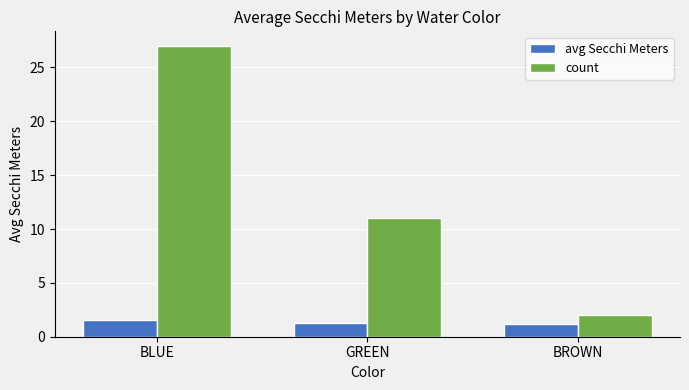

What is the maximum value shown in the chart?

27.0